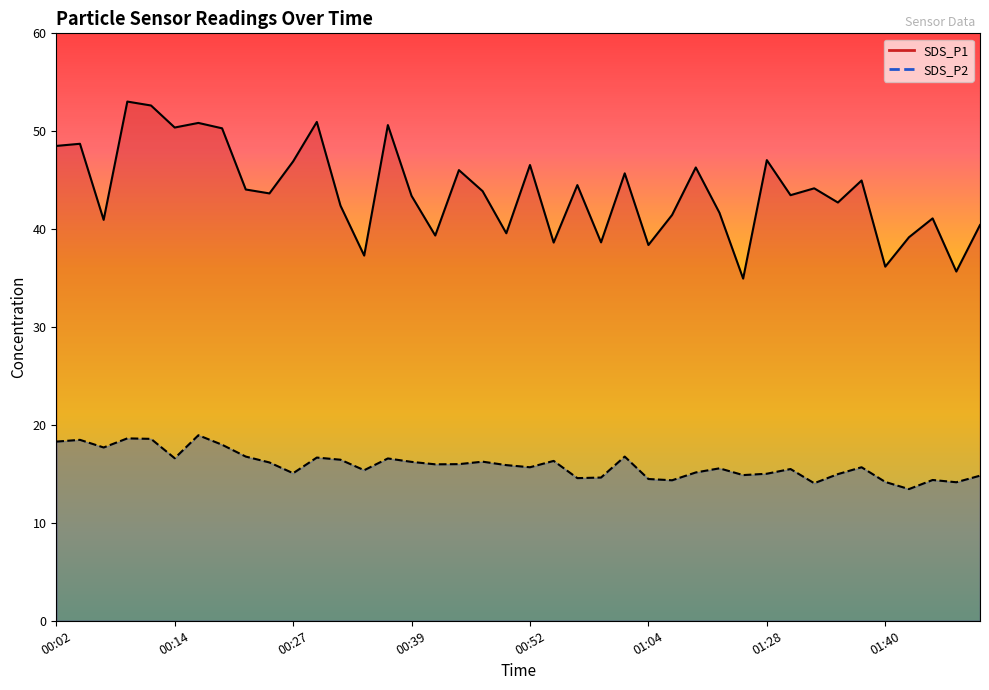

Between 00:49 and 00:59, which is larger?

00:49